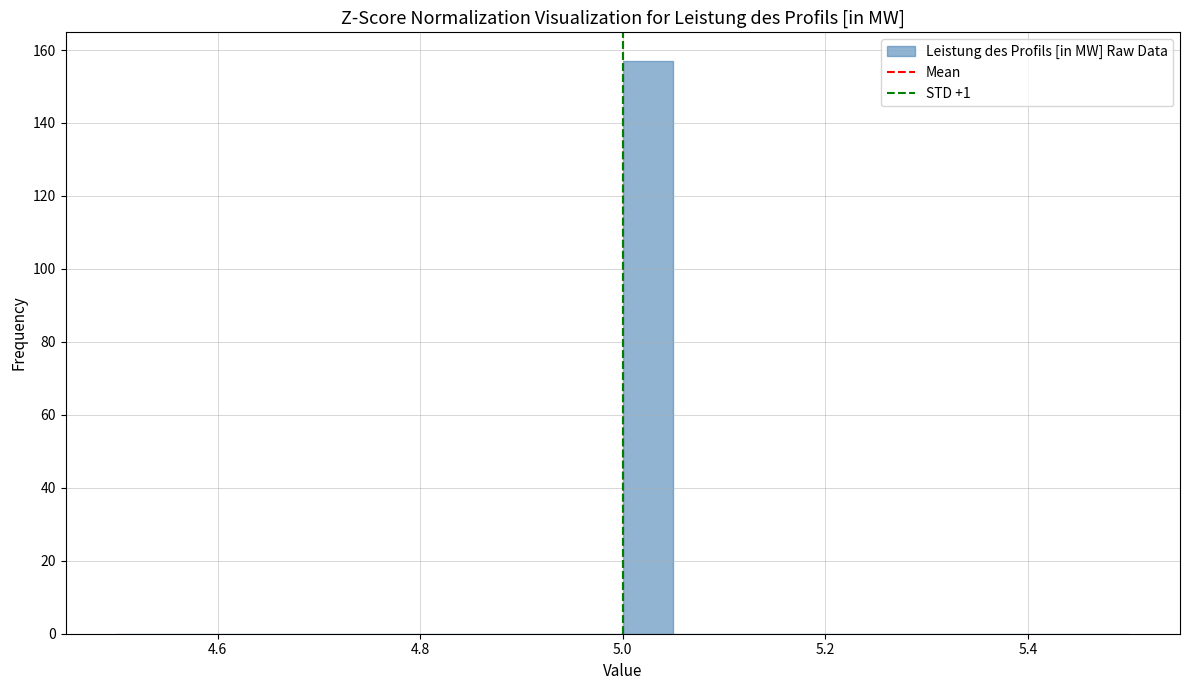

Around what value on the x-axis is the tallest bar? Give the approximate position of its centre, as read against the axis.

5.02